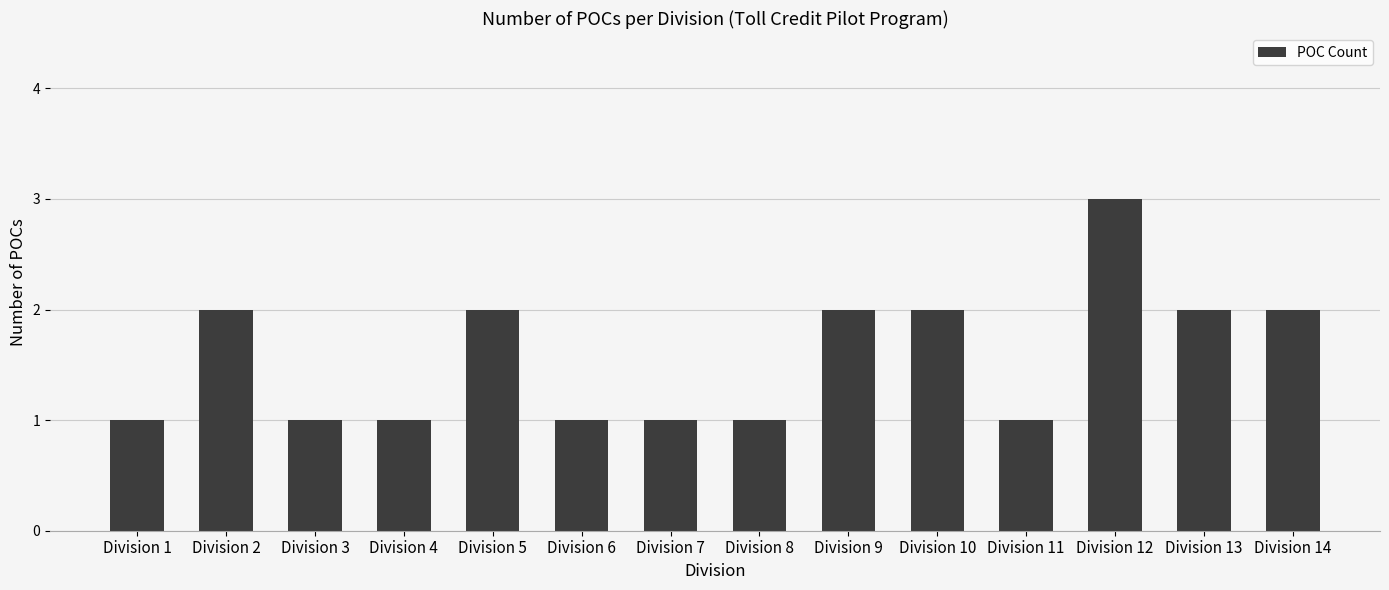

How many bars are there in total?

14